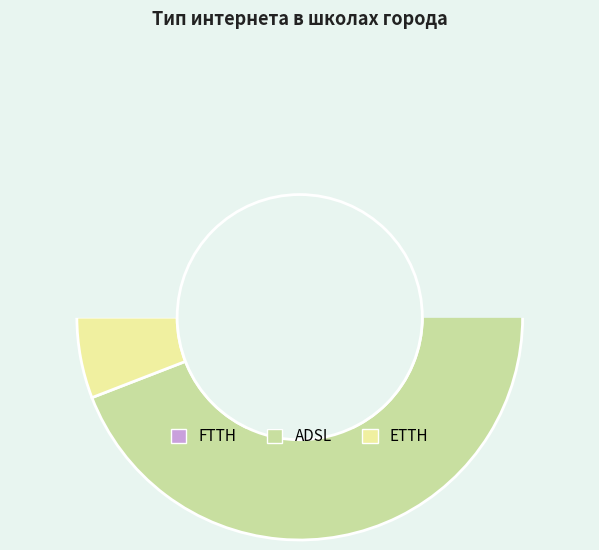

Count the number of slices in the pie.

4